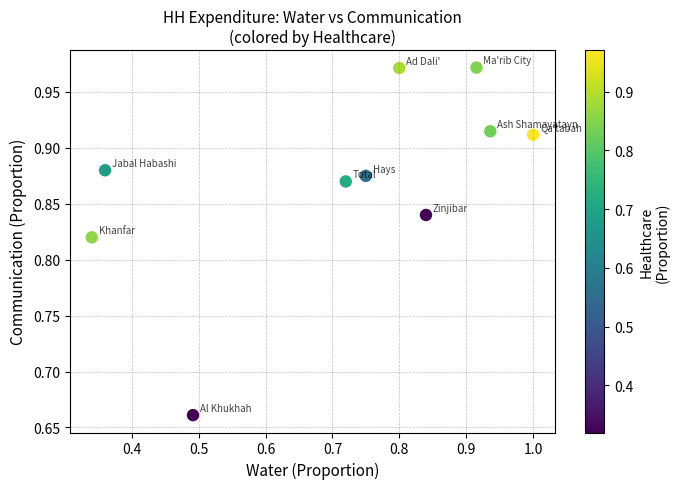

What is the range of Y values (max minus min)?

0.3